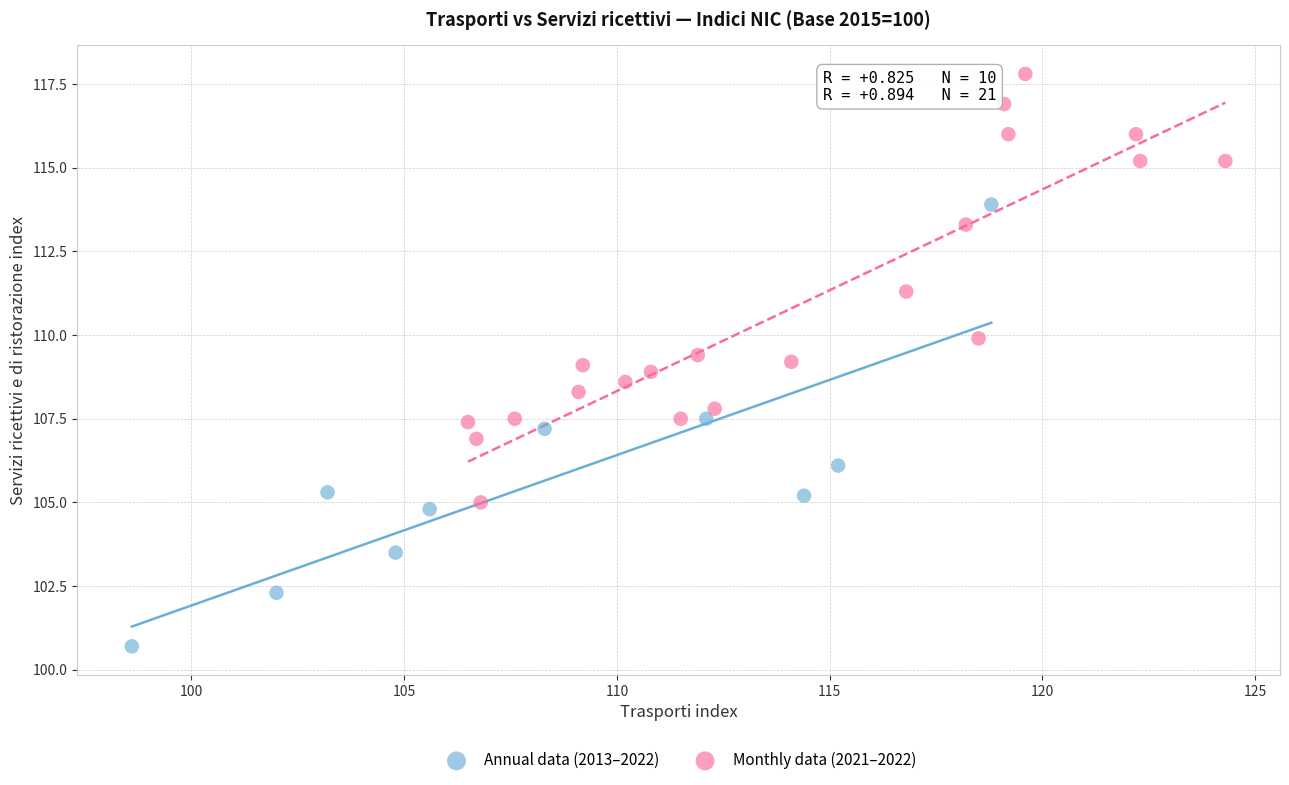

Which series has the largest Y range (max minus min)?

Annual data (2013–2022)